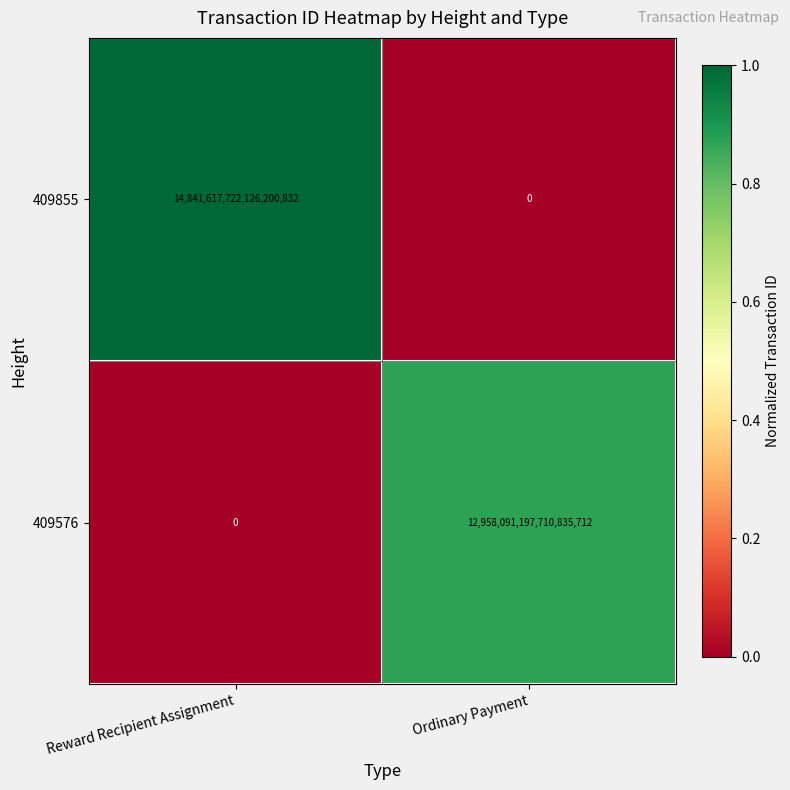

Is it true that 409576 equals 0 at Reward Recipient Assignment?

True